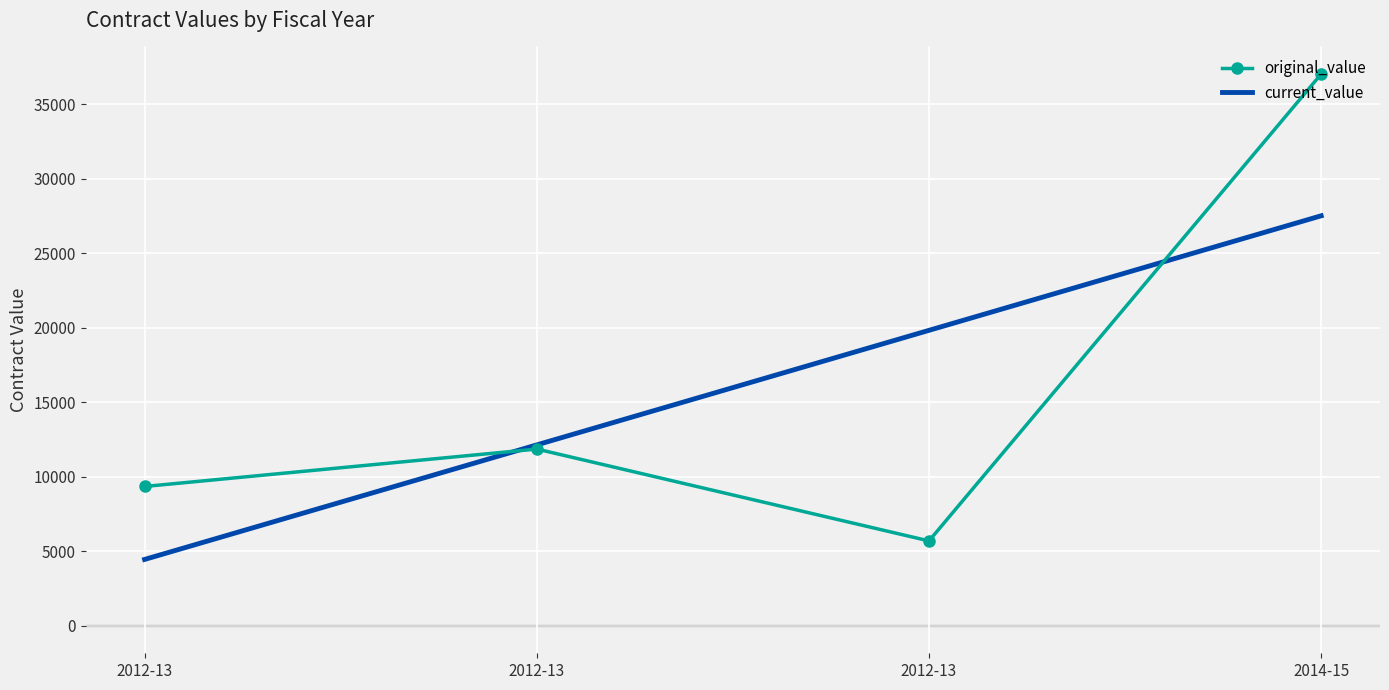

True or false: change_order_count and current_value intersect in this chart.

False